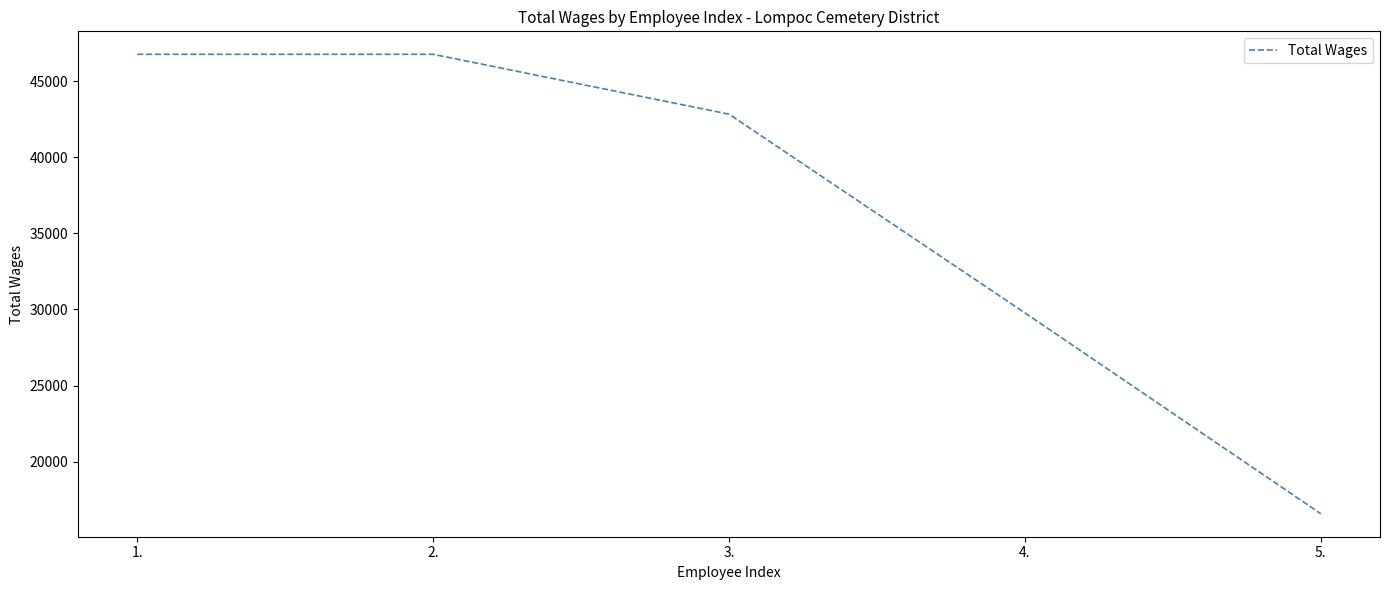

Where is the data nearest to the value 31673?

4.